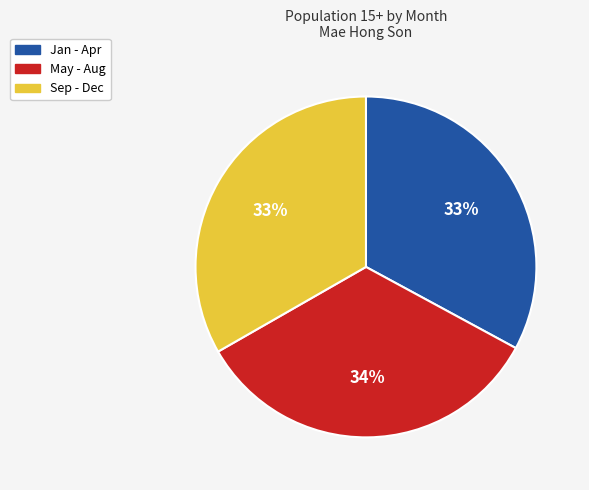

To the nearest percent, what is the average slice percentage?

33%